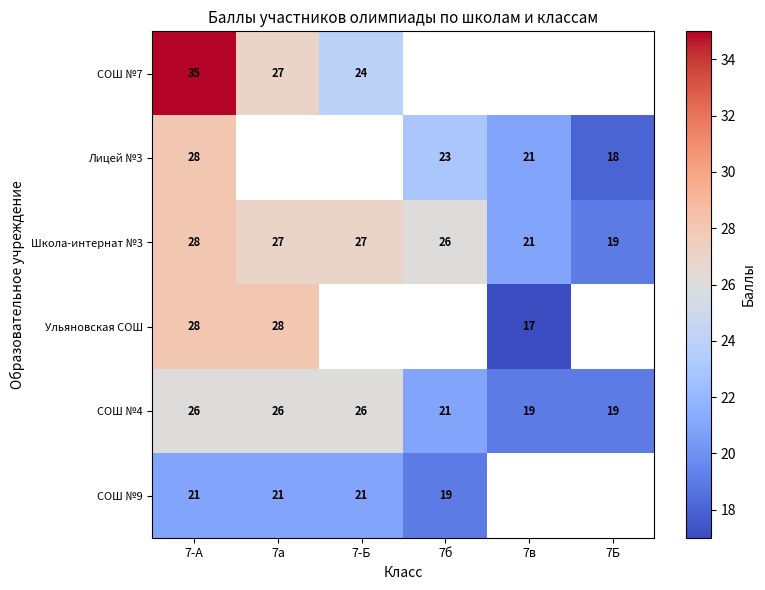

What is the approximate value of СОШ №4 at 7в?

19